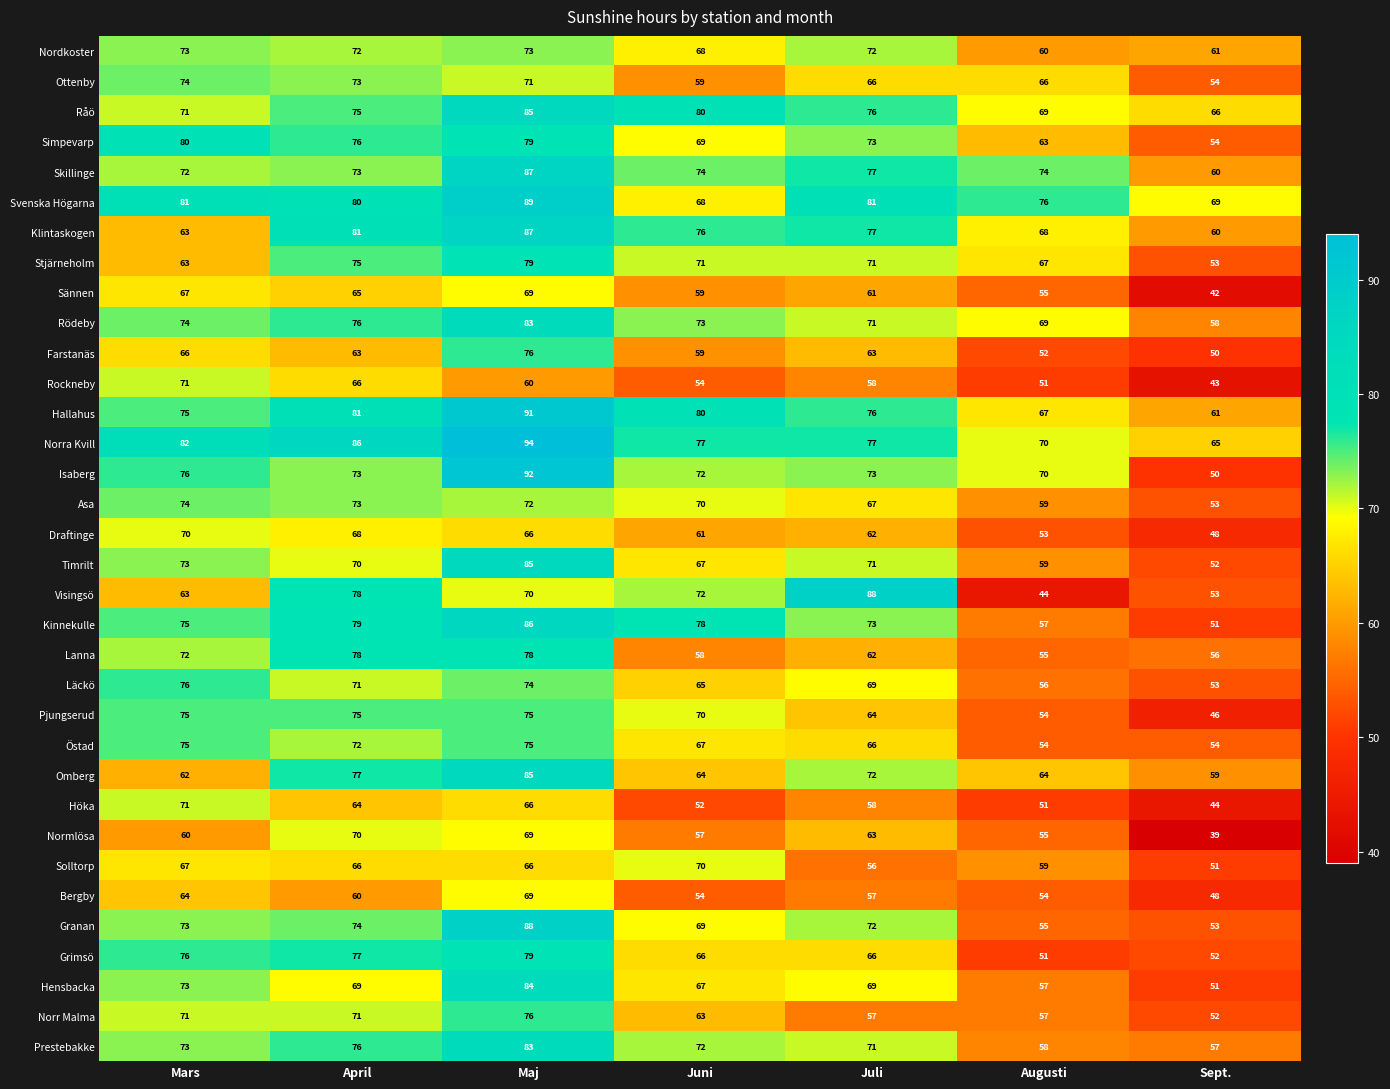

Which series has the widest spread of values?

Visingsö